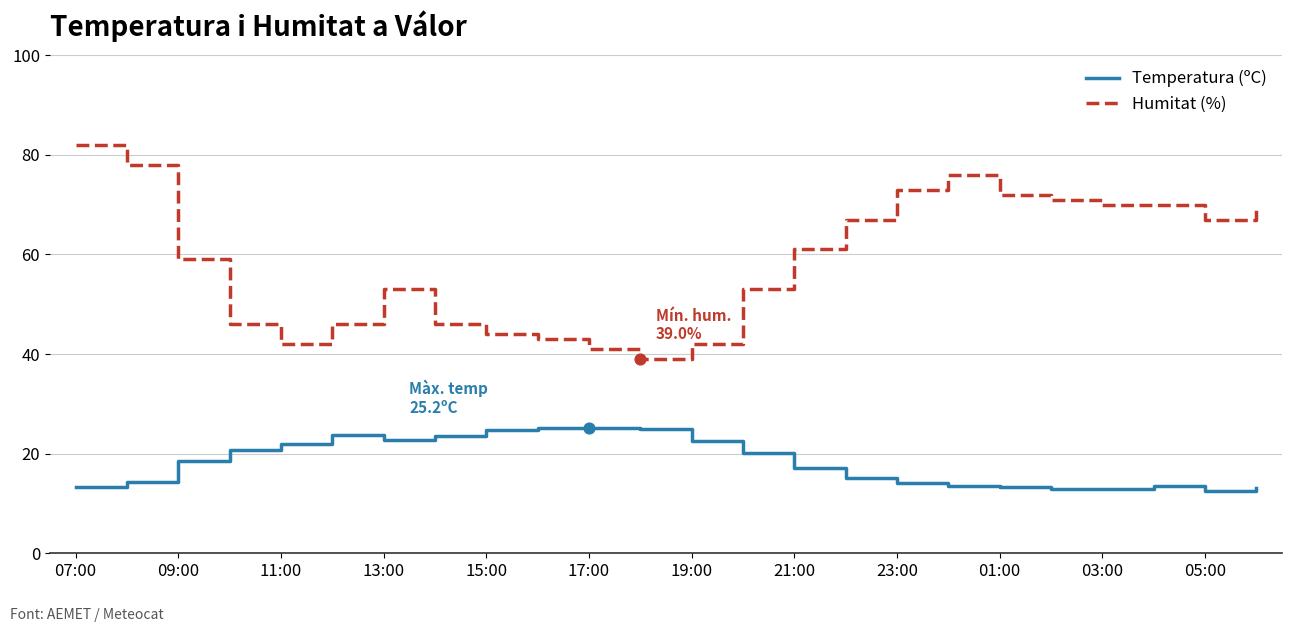

Which series has the largest total across all categories?

Humitat (%)